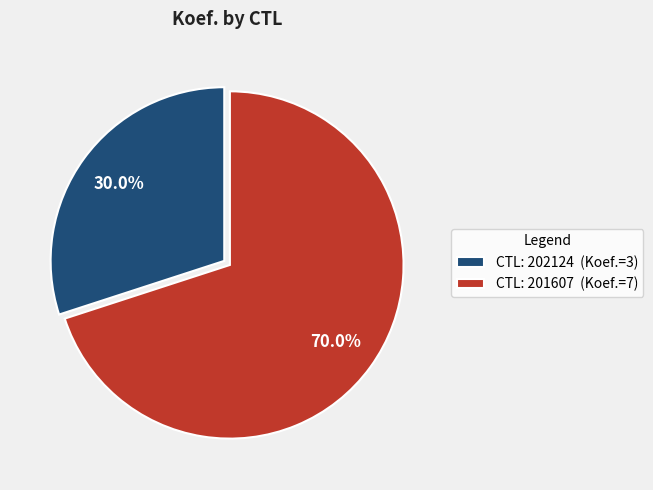

Combined, what portion of the pie is CTL: 202124 (Koef.=3) and CTL: 201607 (Koef.=7)?

100.0%